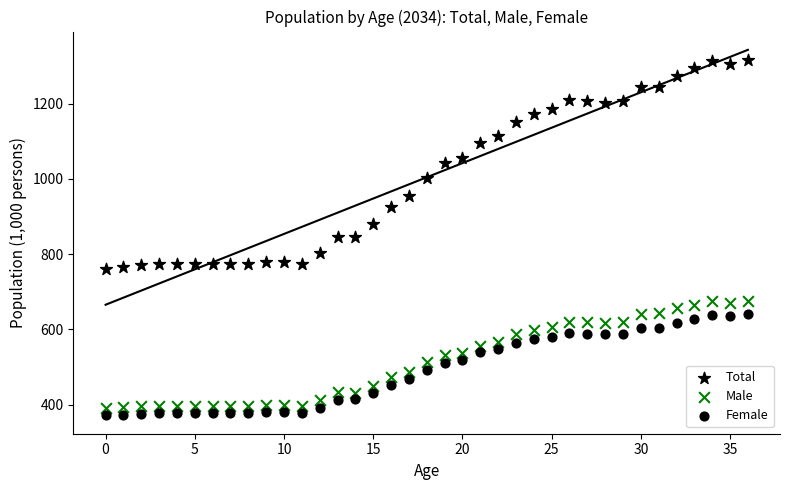

How many points are shown in the scatter plot?

111